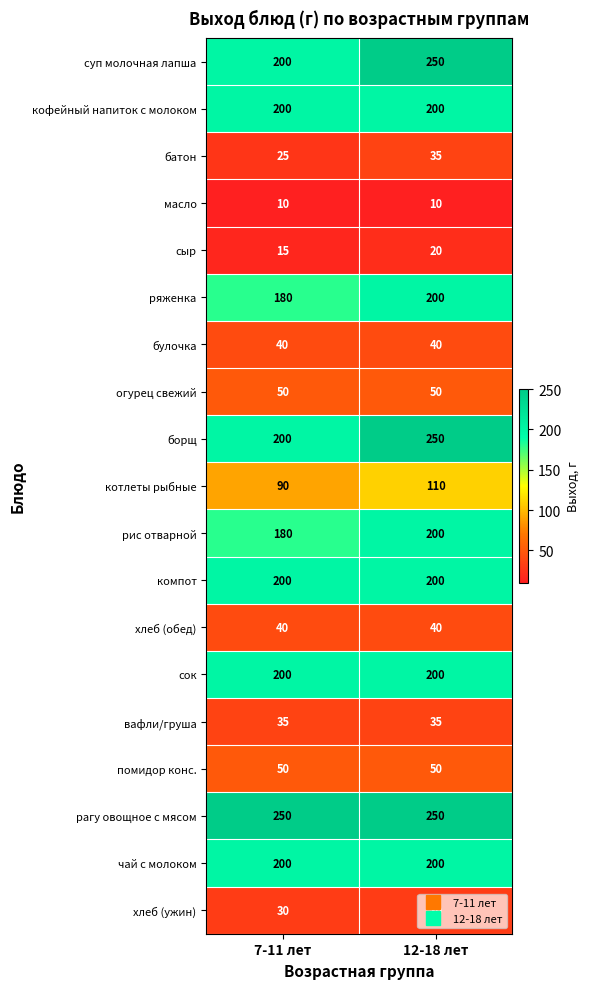

At which category is the sum across all series the highest?

12-18 лет